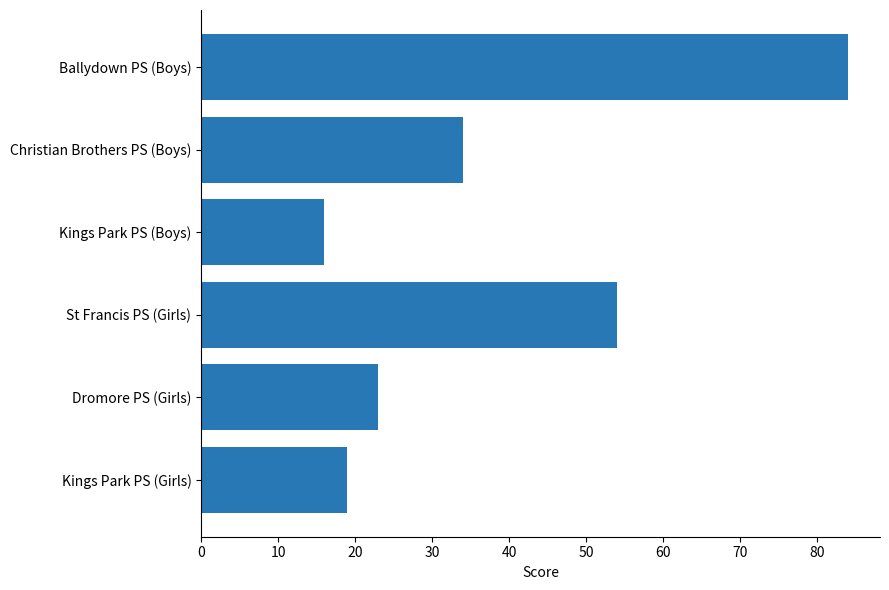

What is the sum of all values?

230